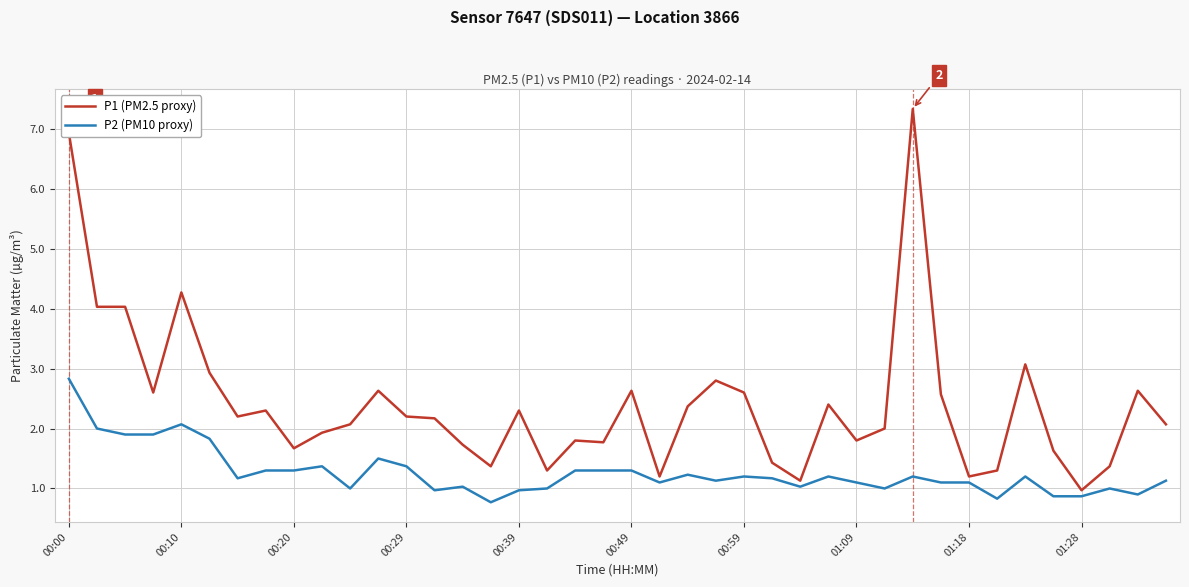

True or false: P1 (PM2.5 proxy) has more than 2 points higher than both neighbors.

True